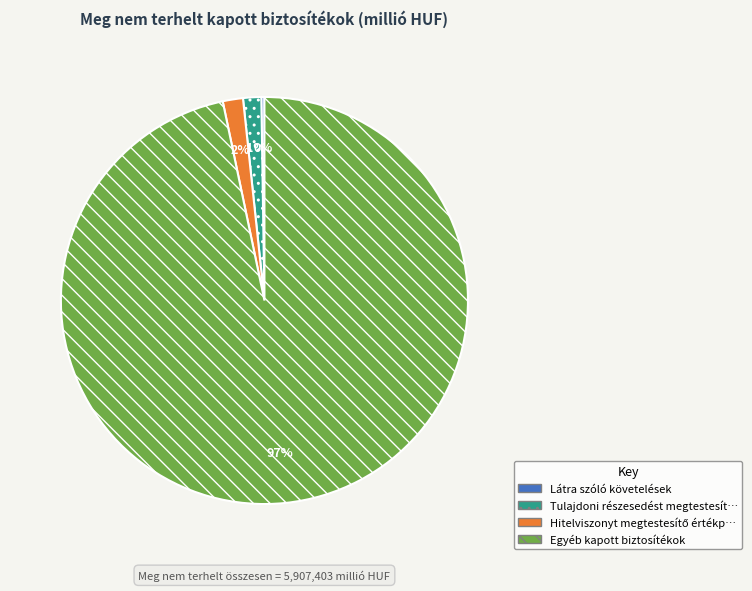

Does any single category account for the majority?

Yes